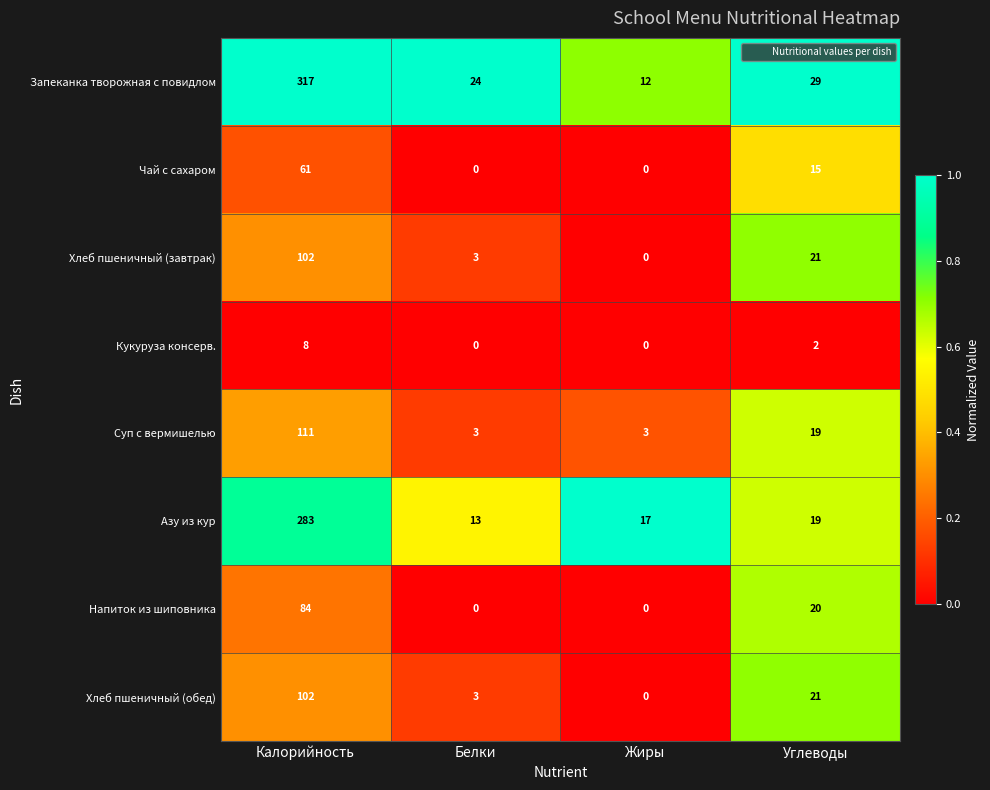

Count the Суп с вермишелью values in the range 3 to 111.

4